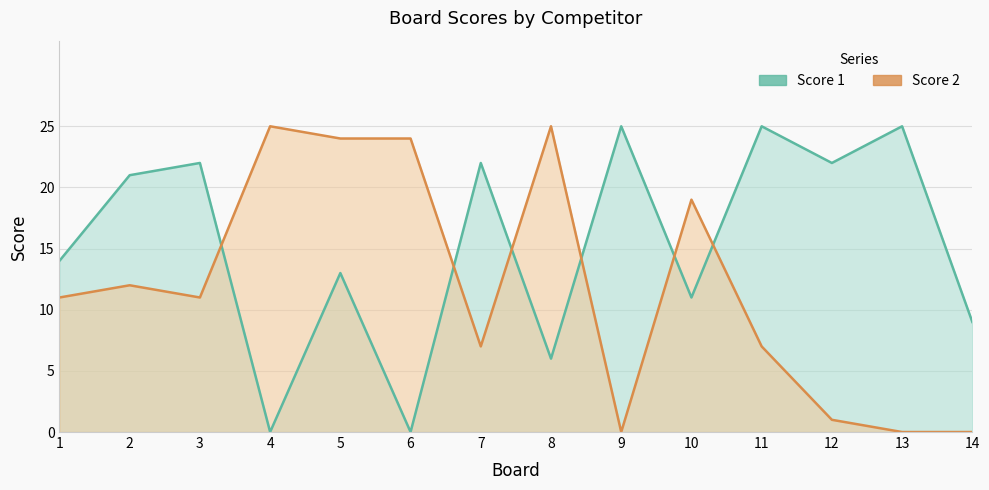

Which label corresponds to the largest value in the chart?

9